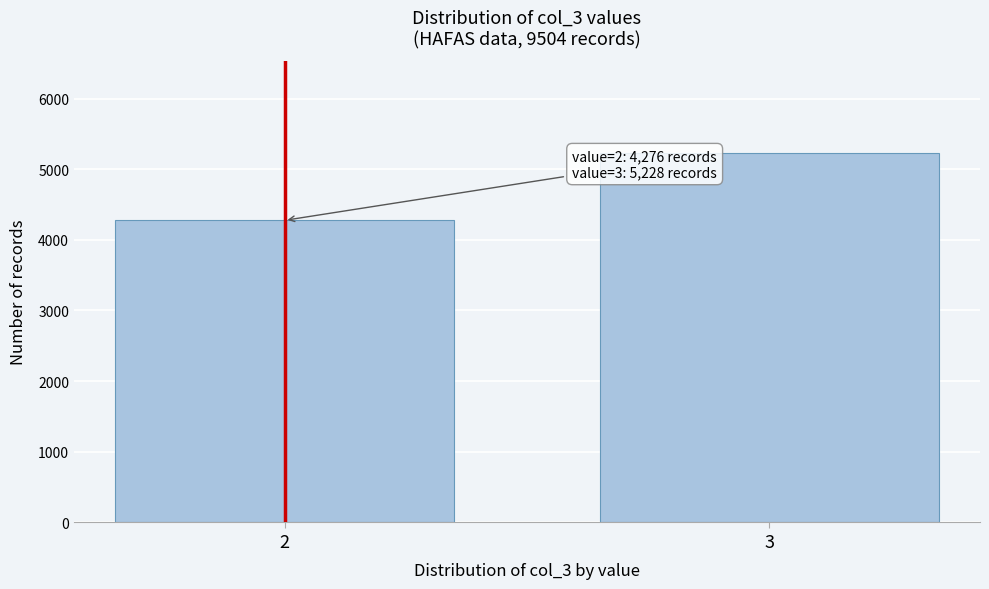

Reading left to right, transcribe all the data shown in this chart.

4276	5228